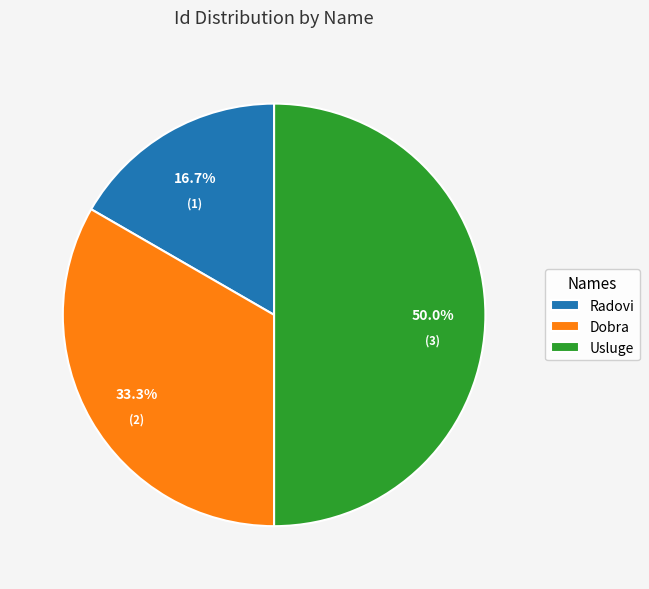

Rank the categories by value from lowest to highest.

Radovi, Dobra, Usluge